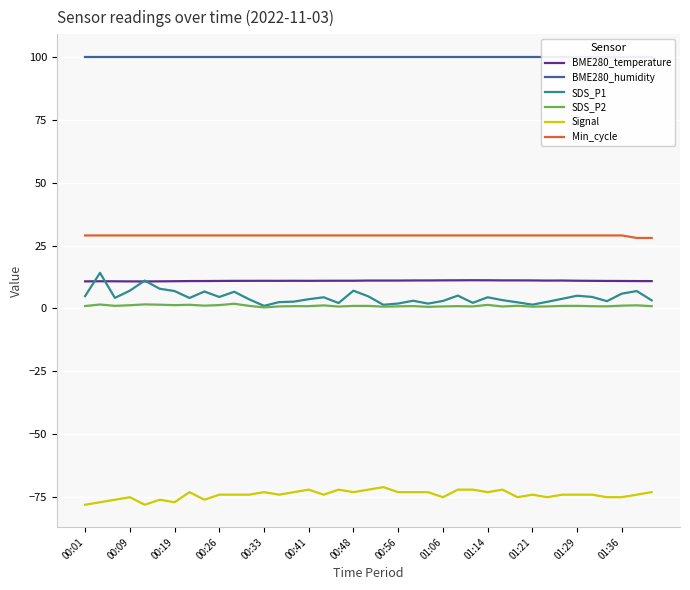

How many lines are shown in the chart?

6